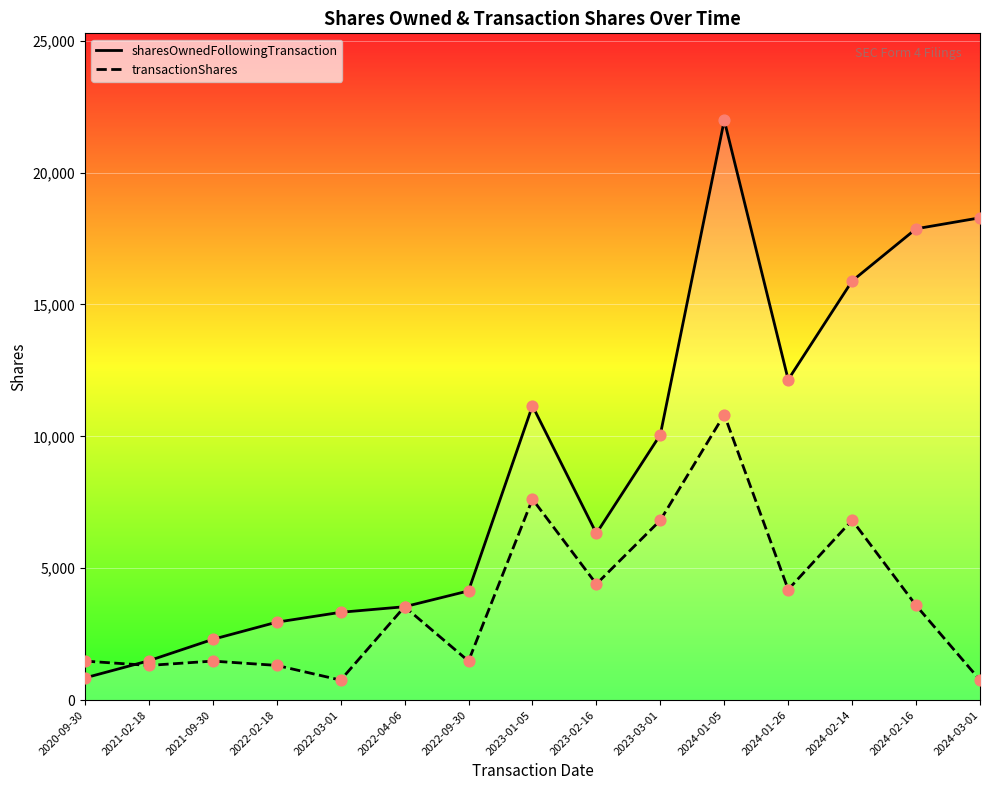

Which series has the largest Y range (max minus min)?

sharesOwnedFollowingTransaction